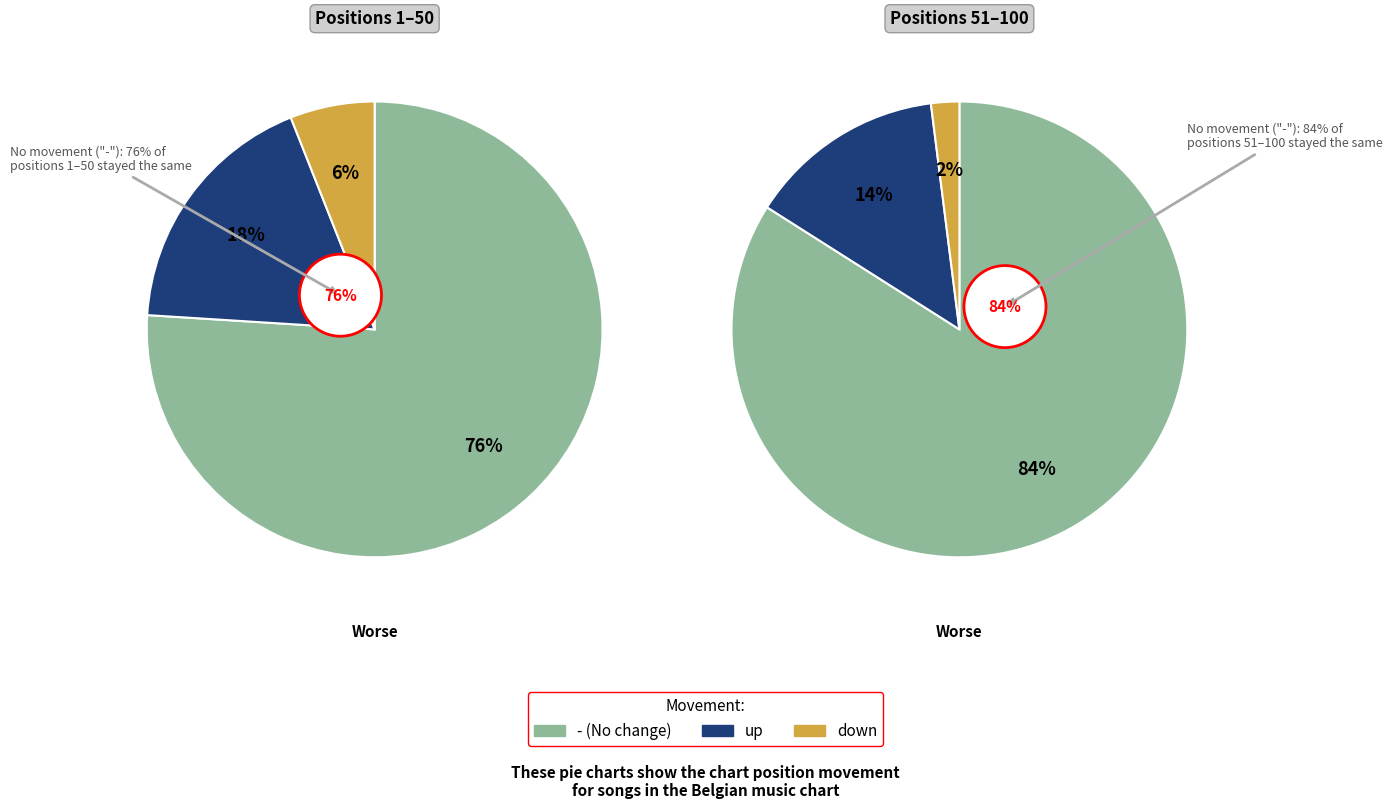

True or false: up accounts for 25% of the total.

False